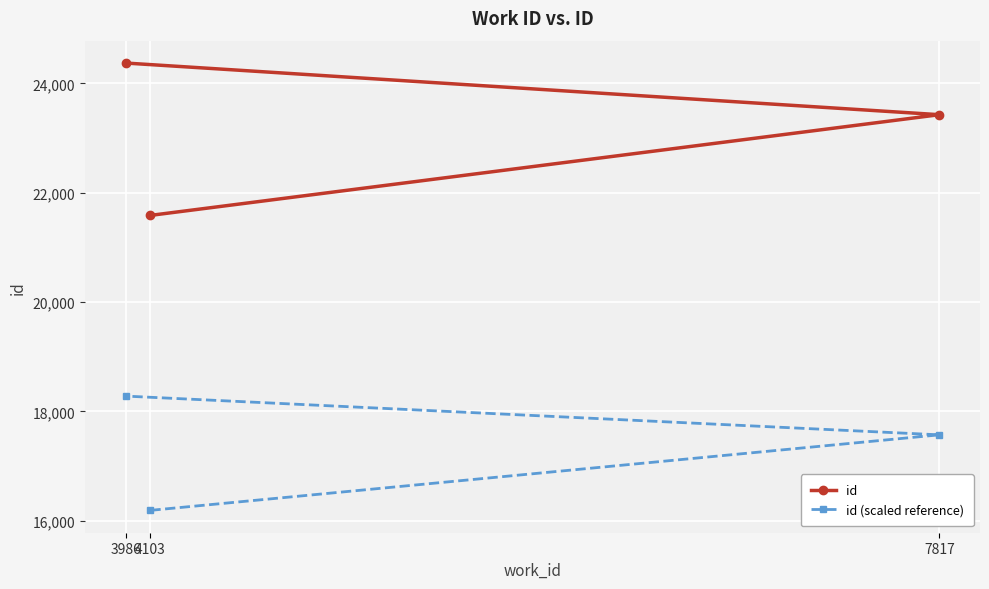

Reading left to right, list all the values displayed in this chart.

id: 4103=21584.0	7817=23426.0	3986=24371.0
id (scaled reference): 4103=16188.0	7817=17569.5	3986=18278.2